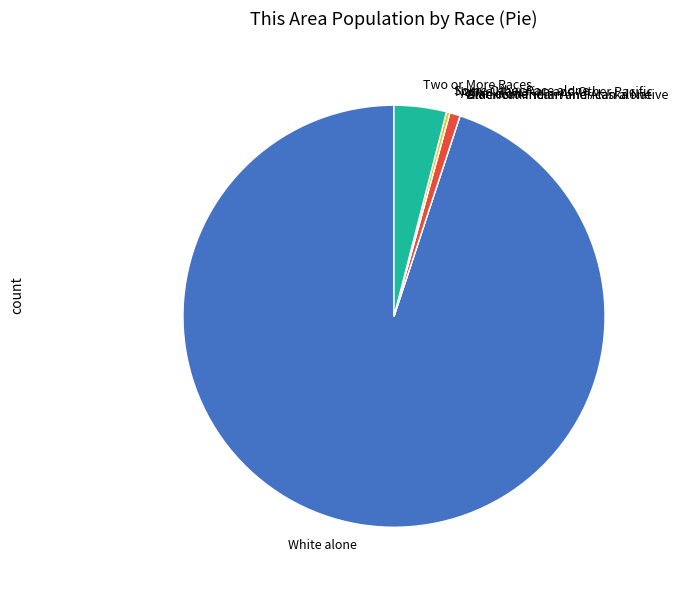

Which slice is the largest?

White alone